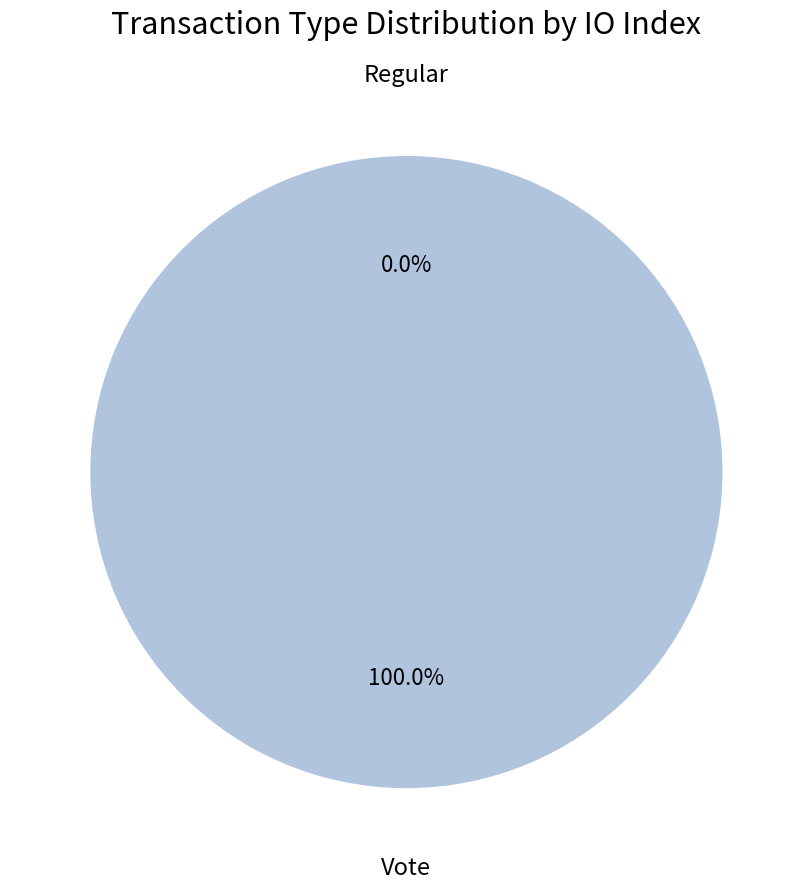

Is it true that Vote is 100% of the pie?

True